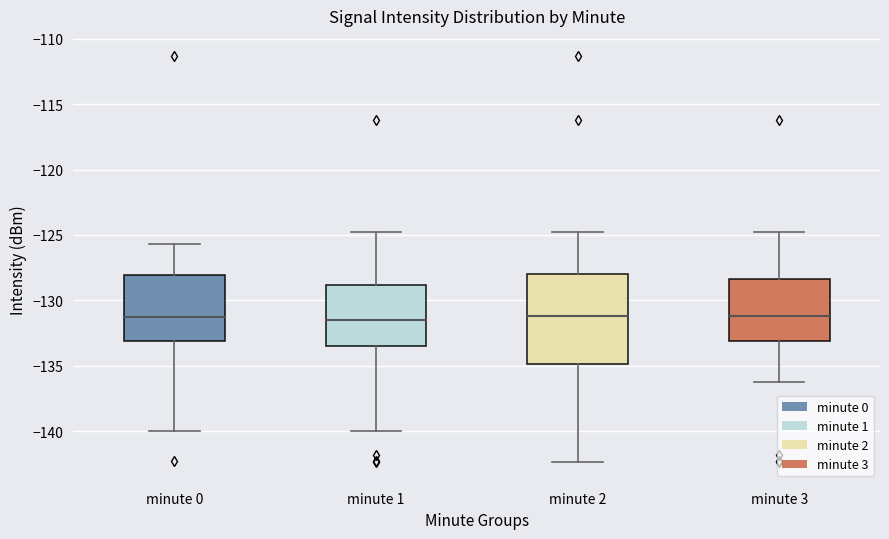

Which box is the tallest, from its lower edge to its upper edge?

minute 2